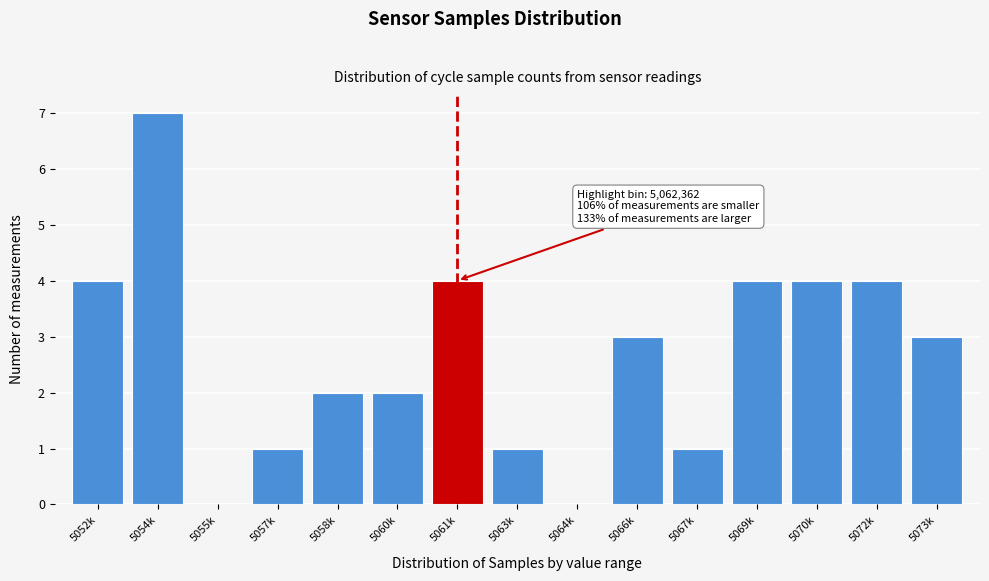

Reading left to right, extract all data points from this chart.

5052k=4	5054k=7	5055k=0	5057k=1	5058k=2	5060k=2	5061k=4	5063k=1	5064k=0	5066k=3	5067k=1	5069k=4	5070k=4	5072k=4	5073k=3